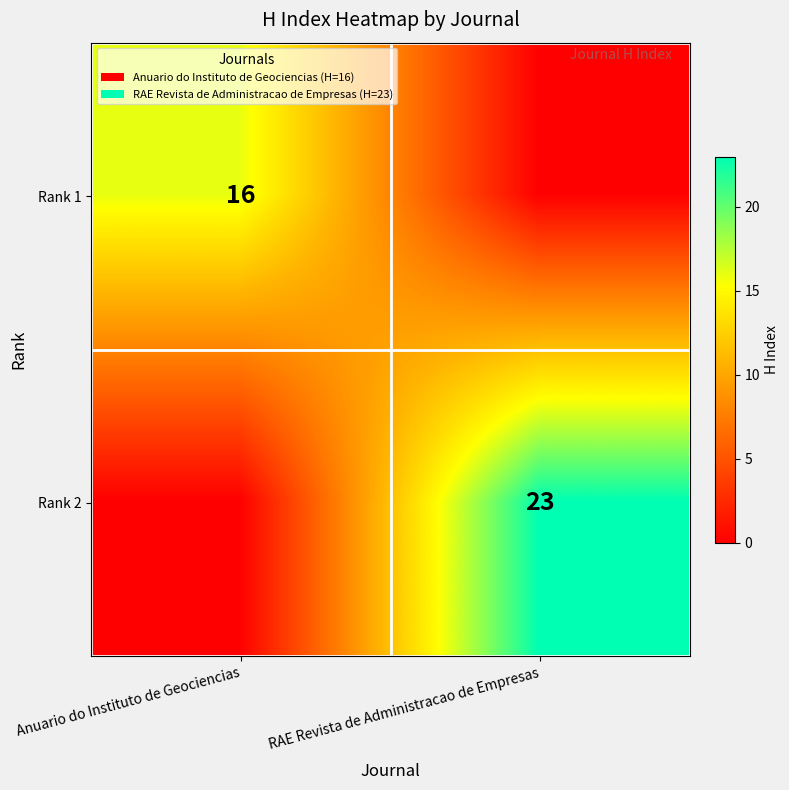

True or false: Rank 2 has a value of 23 at RAE Revista de Administracao de Empresas.

True